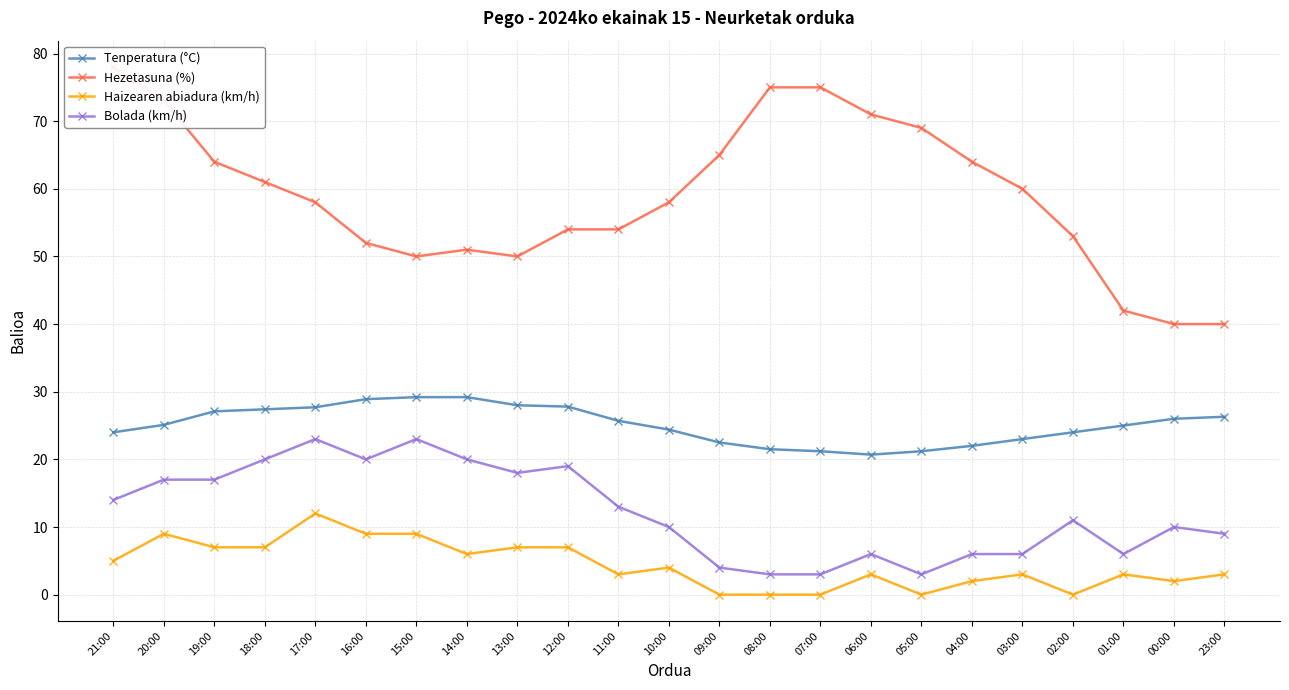

Is it true that Tenperatura (°C) equals 10.5 at 03:00?

False